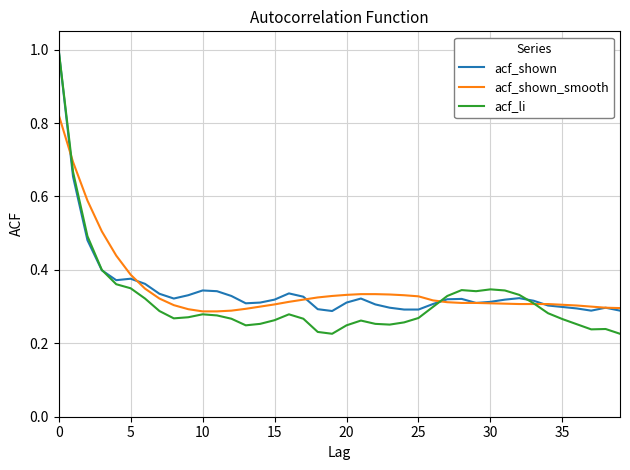

Which series has the widest spread of values?

acf_li